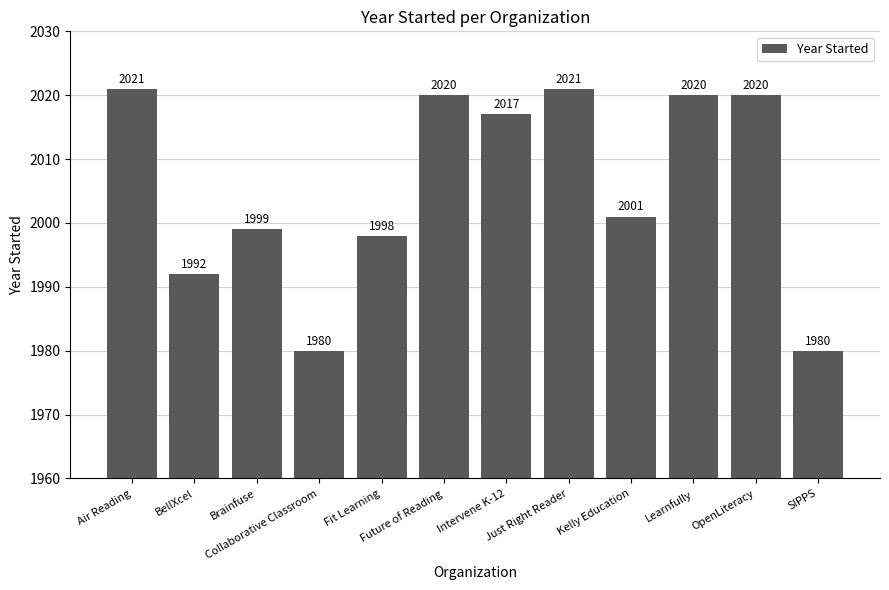

What is the smallest value displayed?

1980